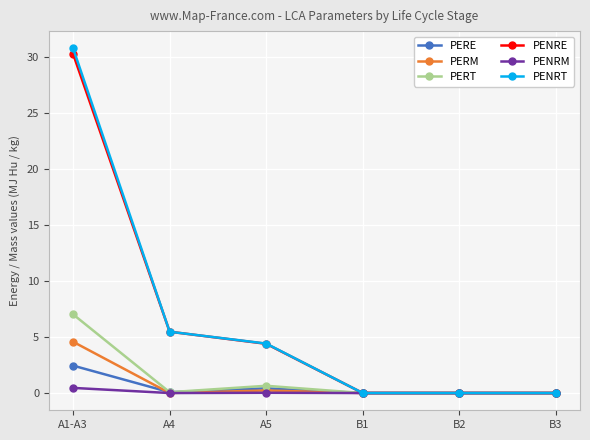

How many values in the PENRE series exceed 4?

3